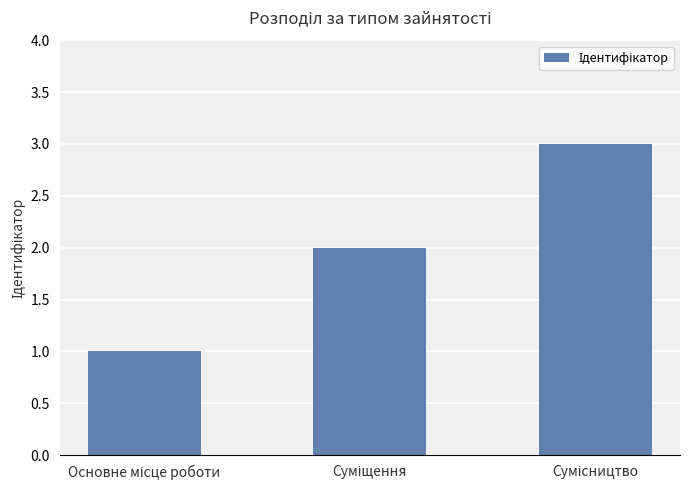

What is the sum of all values?

6